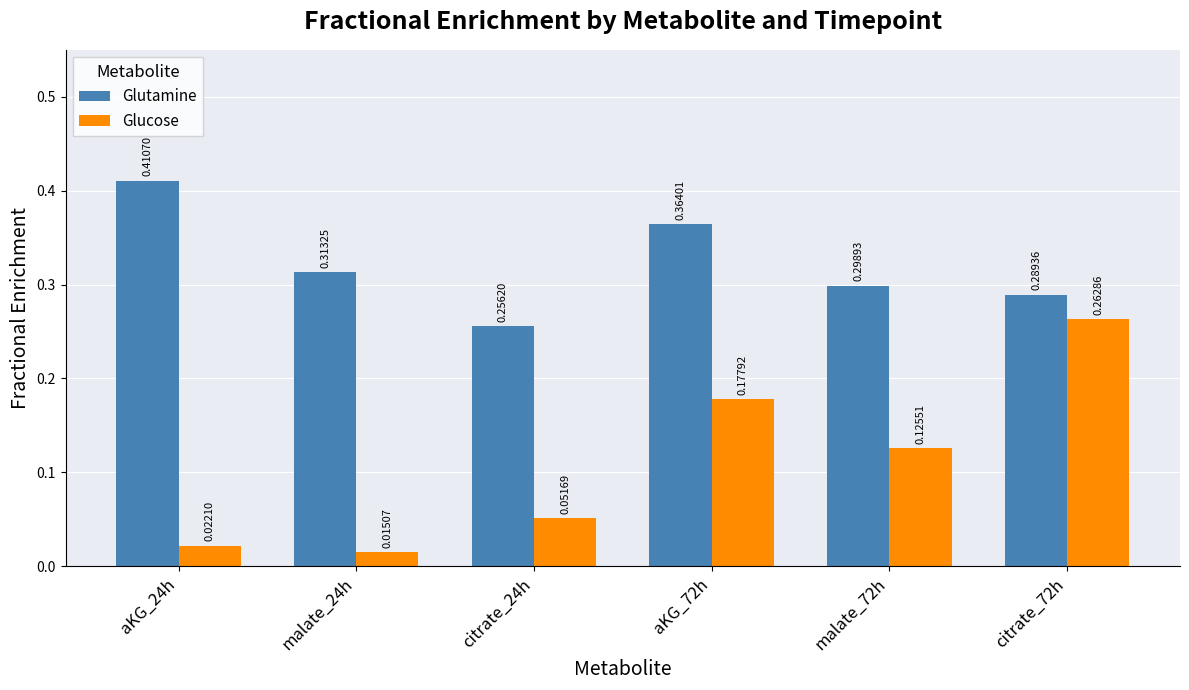

Which series has the largest range (max minus min)?

Glucose